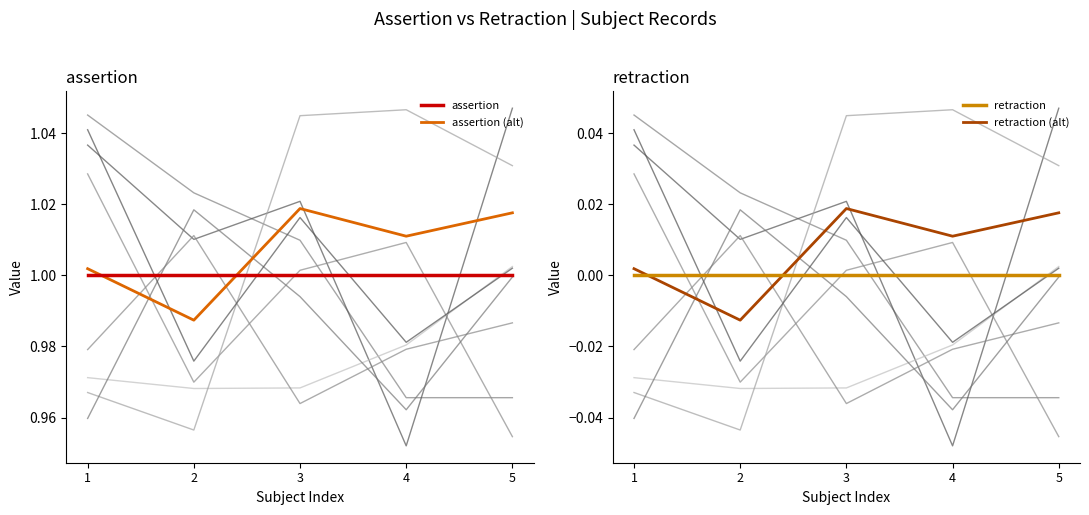

What value does the assertion (alt) series have at 1?

1.0